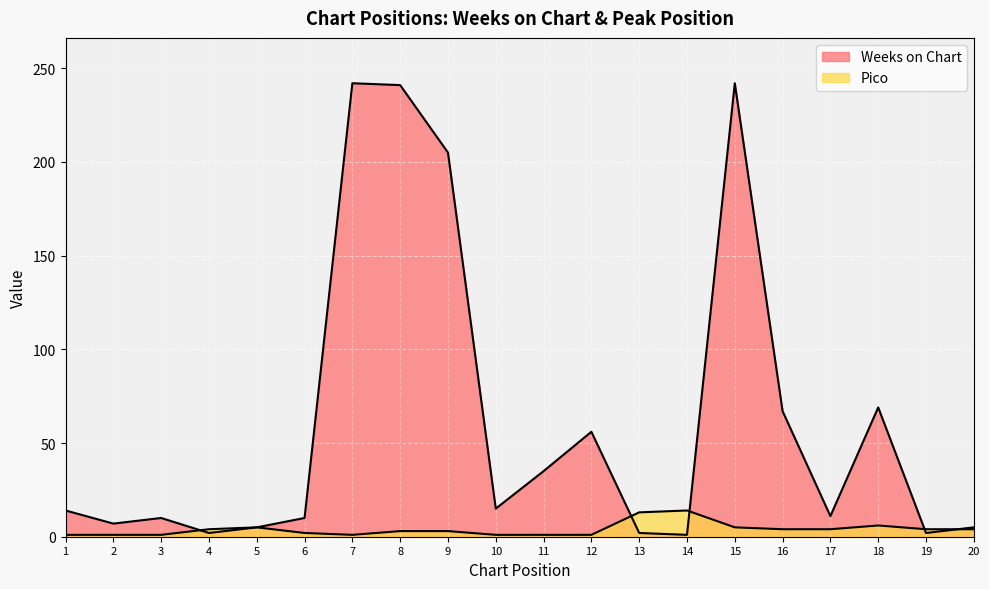

True or false: Pico has more than 2 interior local peaks.

True